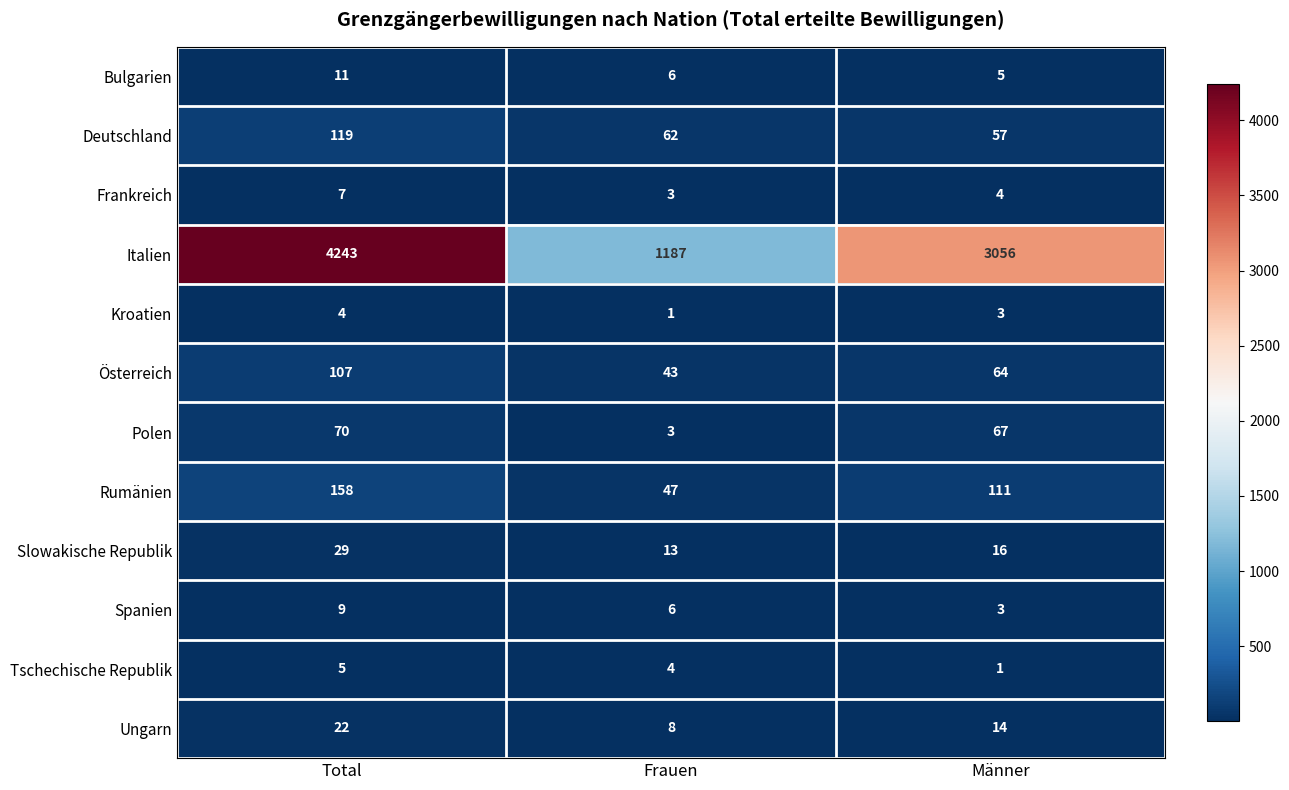

Which series has the largest range (max minus min)?

Italien